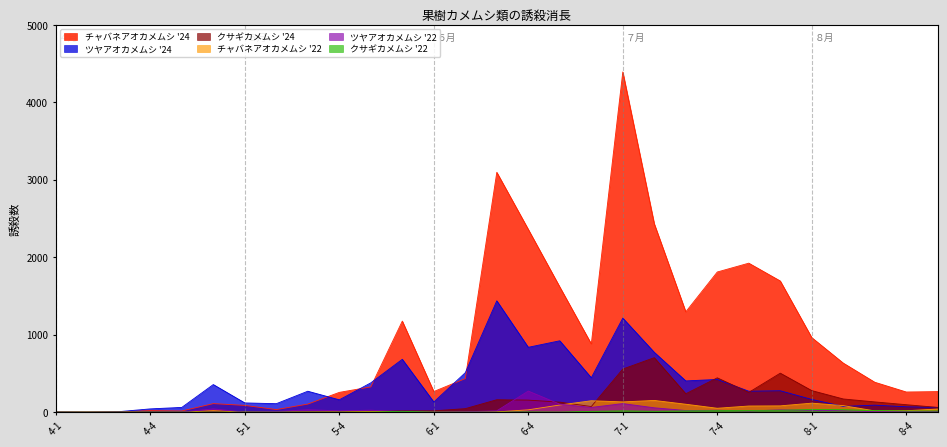

What position from the right is 8-5?

1